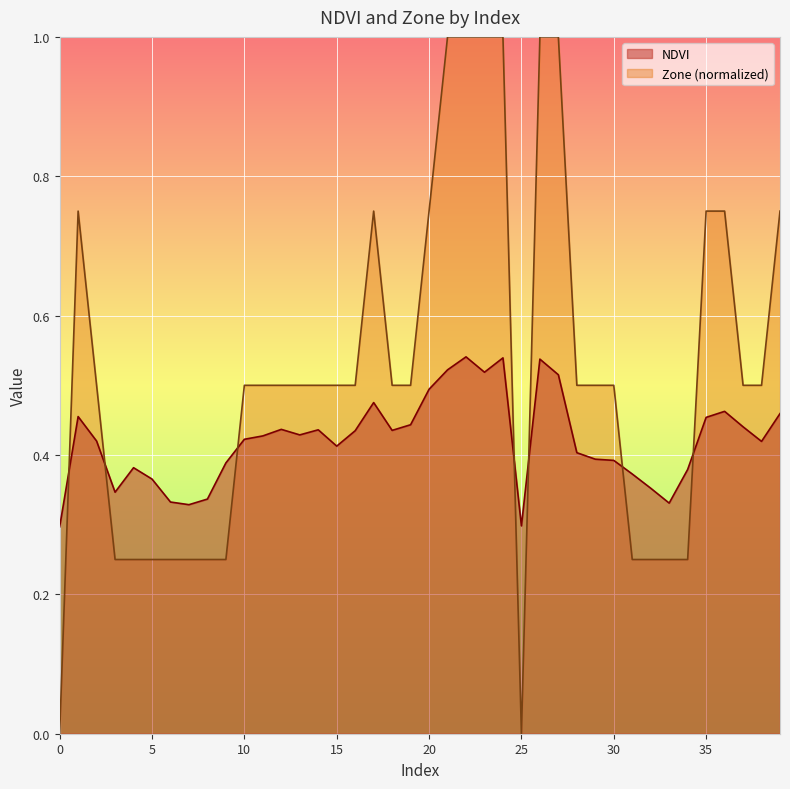

Is it true that NDVI equals 0.5 at 21?

True